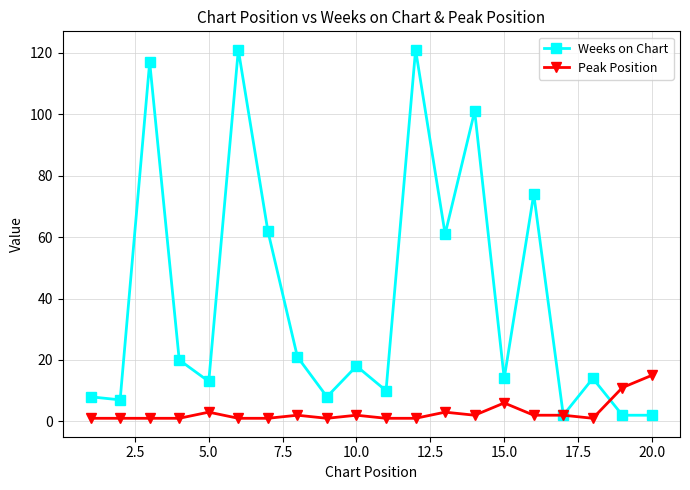

Which series has the widest spread of values?

Weeks on Chart